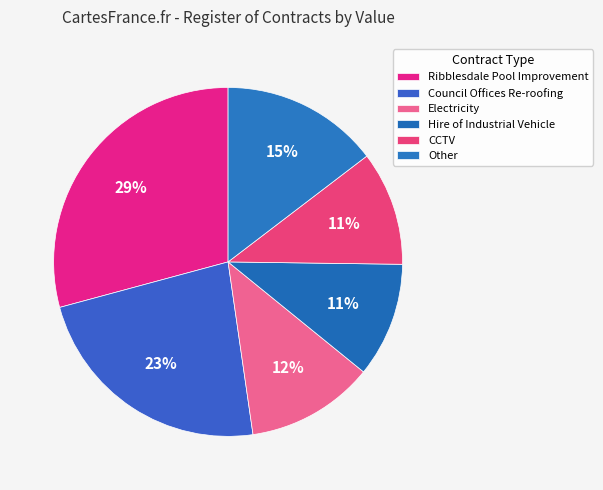

How many slices are in this pie chart?

6